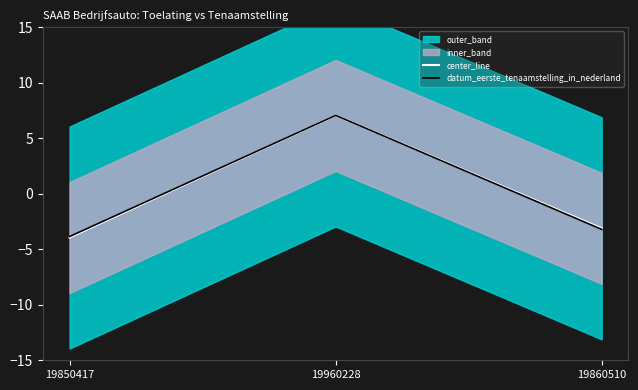

Which series changed the most between 19960228 and 19860510?

datum_eerste_tenaamstelling_in_nederland